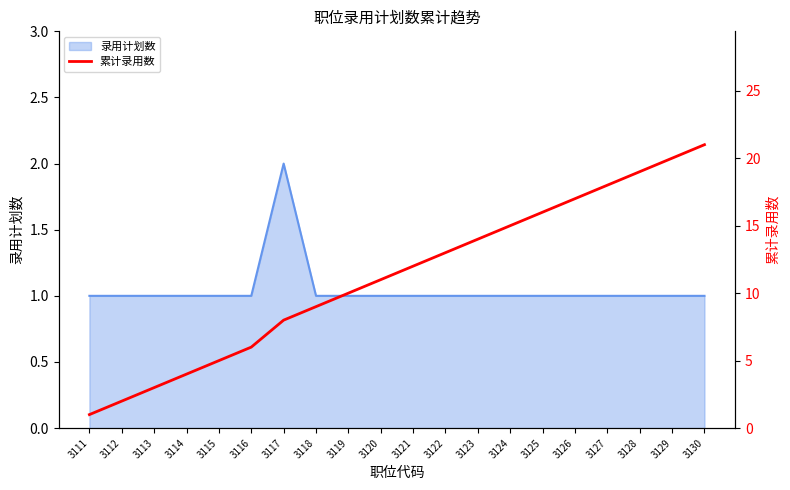

What is the sum of all values?

224